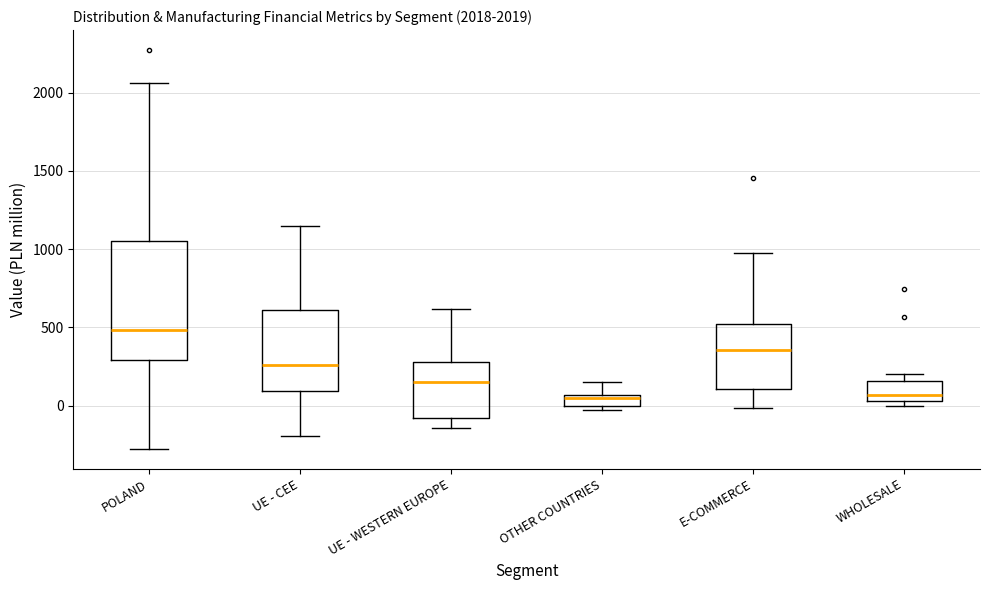

Which box is the tallest, from its lower edge to its upper edge?

POLAND